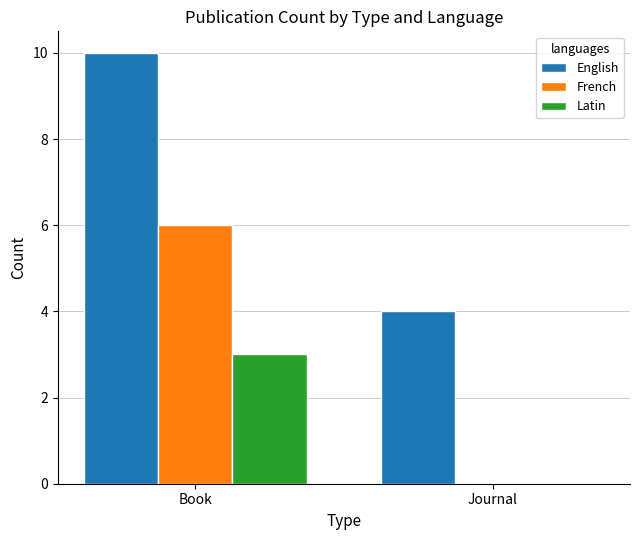

Is the value of Latin at Journal greater than the value of English at Journal?

No